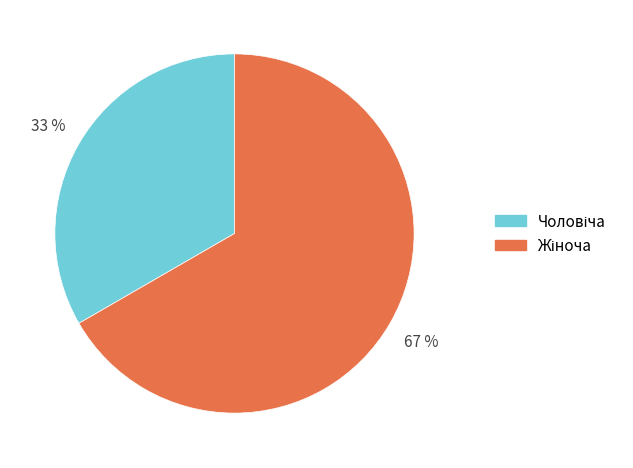

How many segments does this pie chart have?

2